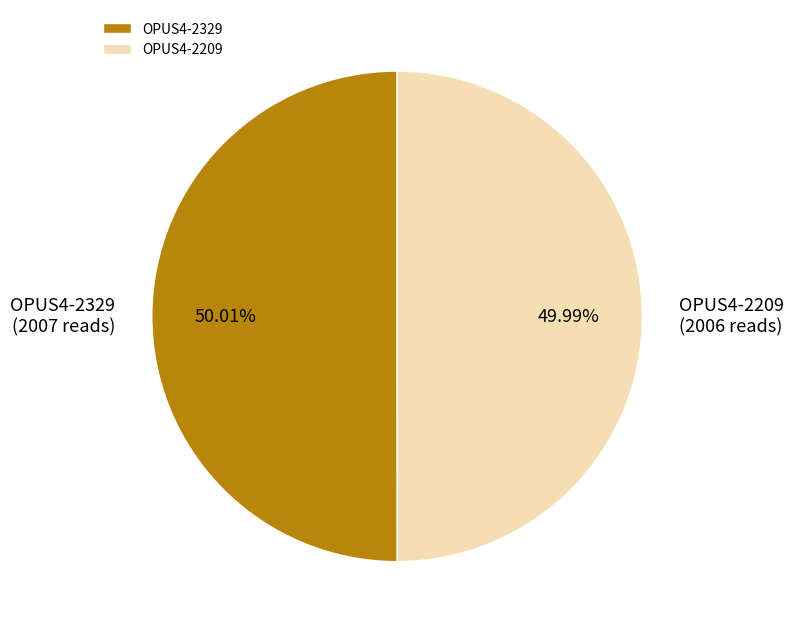

Combined, do OPUS4-2329 and OPUS4-2209 account for over 50%?

Yes